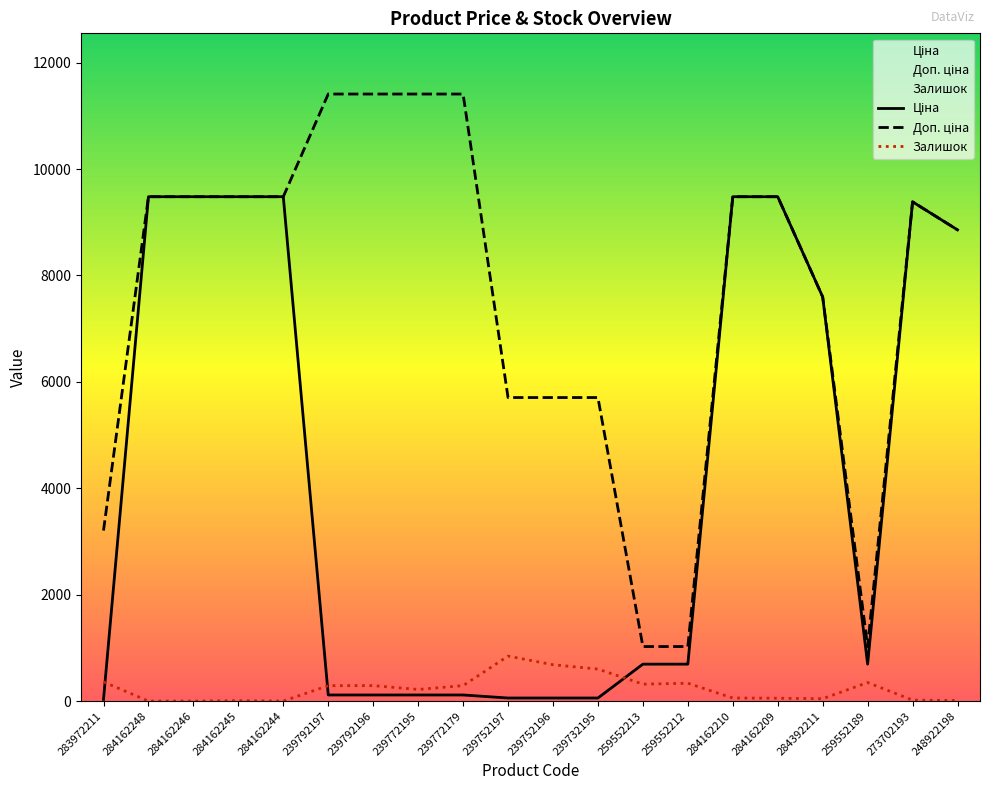

Which series has the widest spread of values?

Доп. ціна